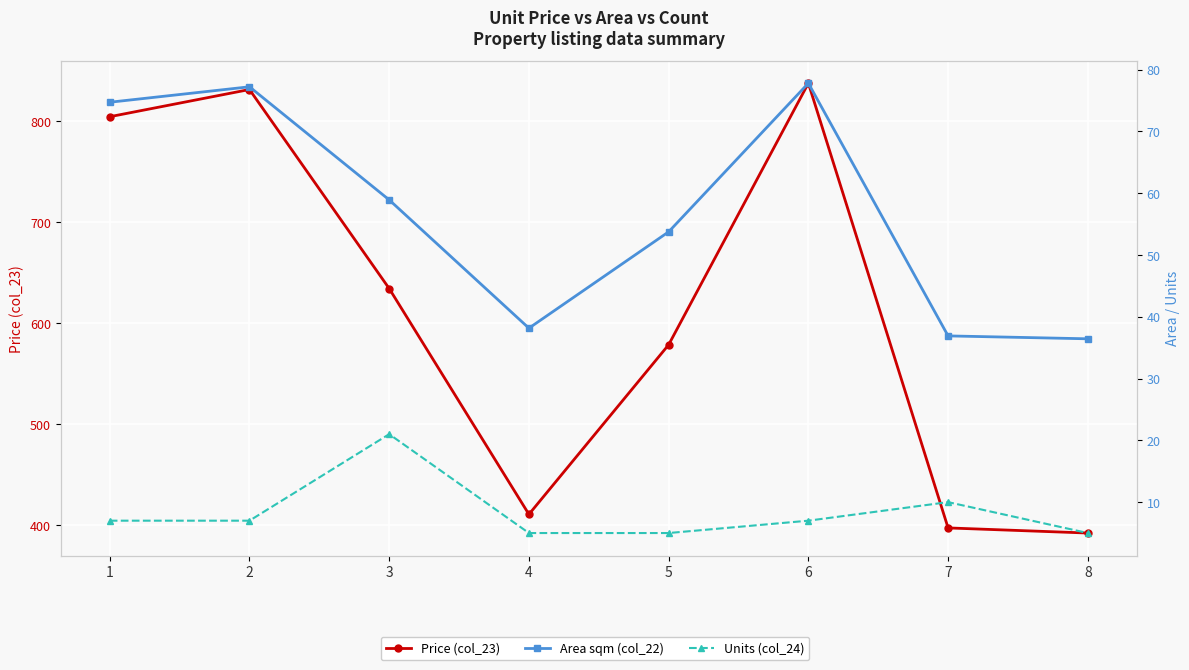

True or false: Area sqm (col_22) and Units (col_24) cross at least once.

False